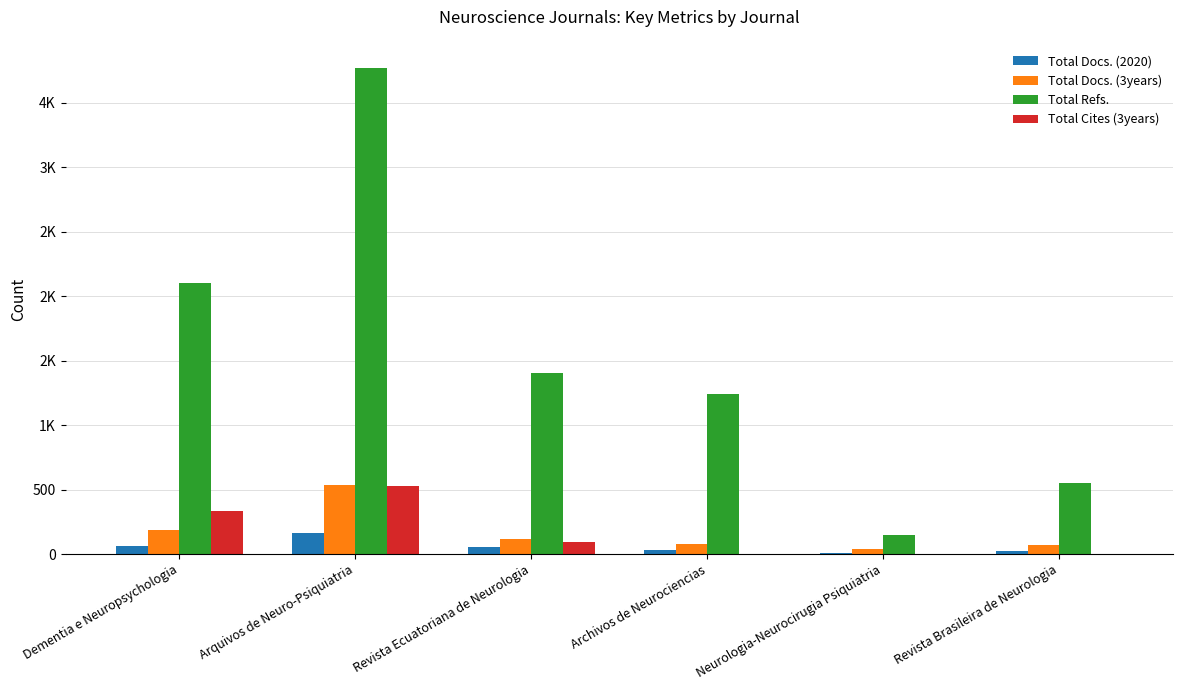

Are the bars grouped side by side (vs. stacked)?

Yes